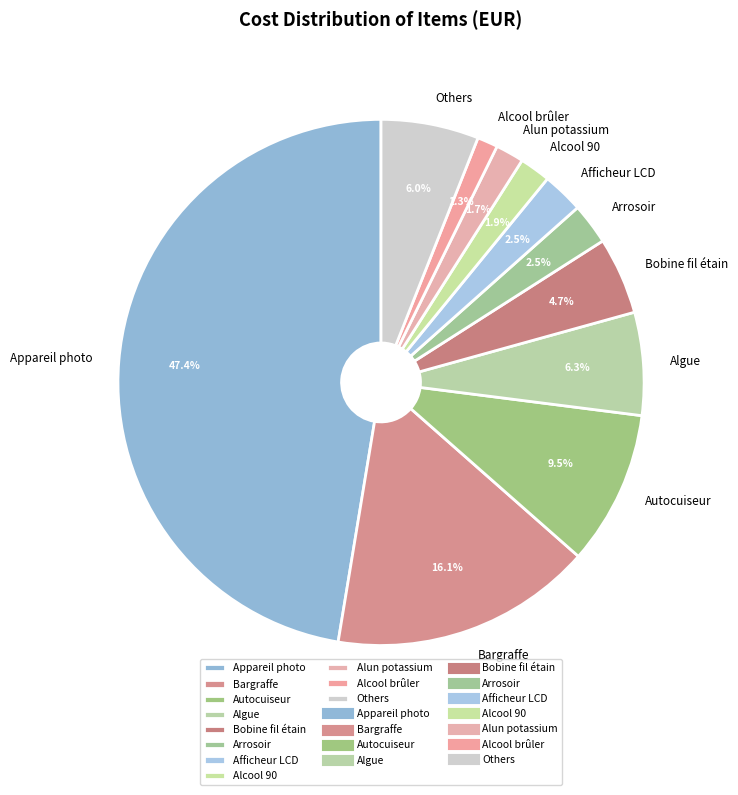

What is the ratio of the value at Autocuiseur to the value at Alcool 90?

5.0